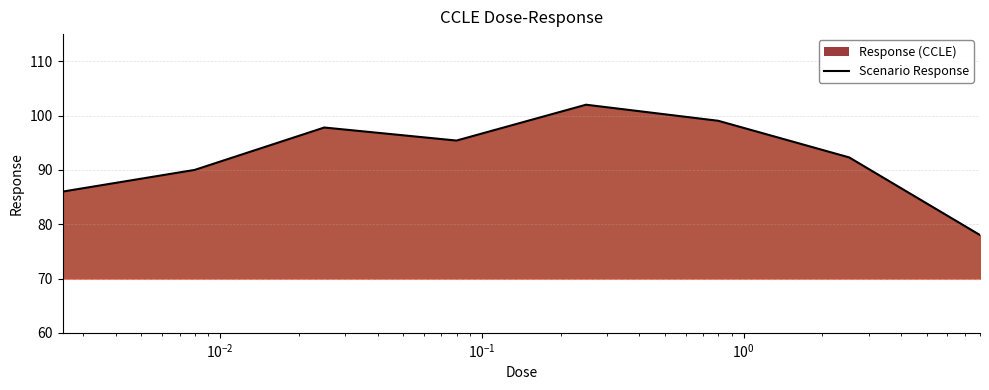

How many lines are shown in the chart?

1